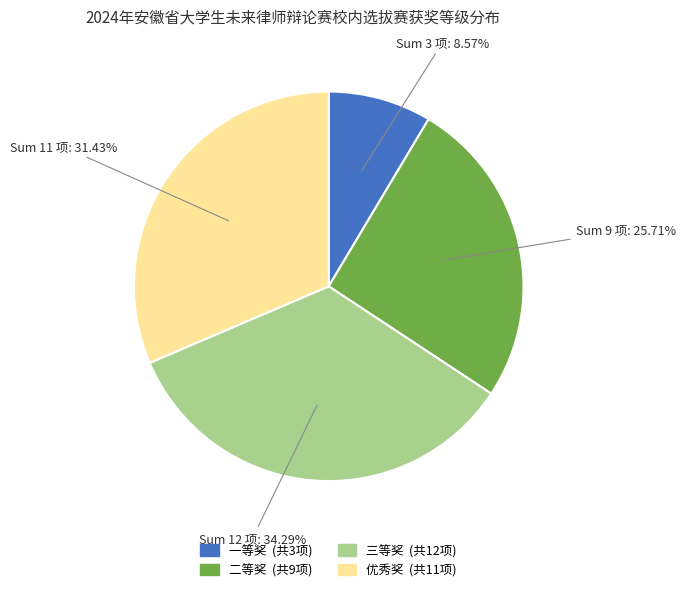

To the nearest percent, what is the combined percentage of 二等奖 and 三等奖?

60%